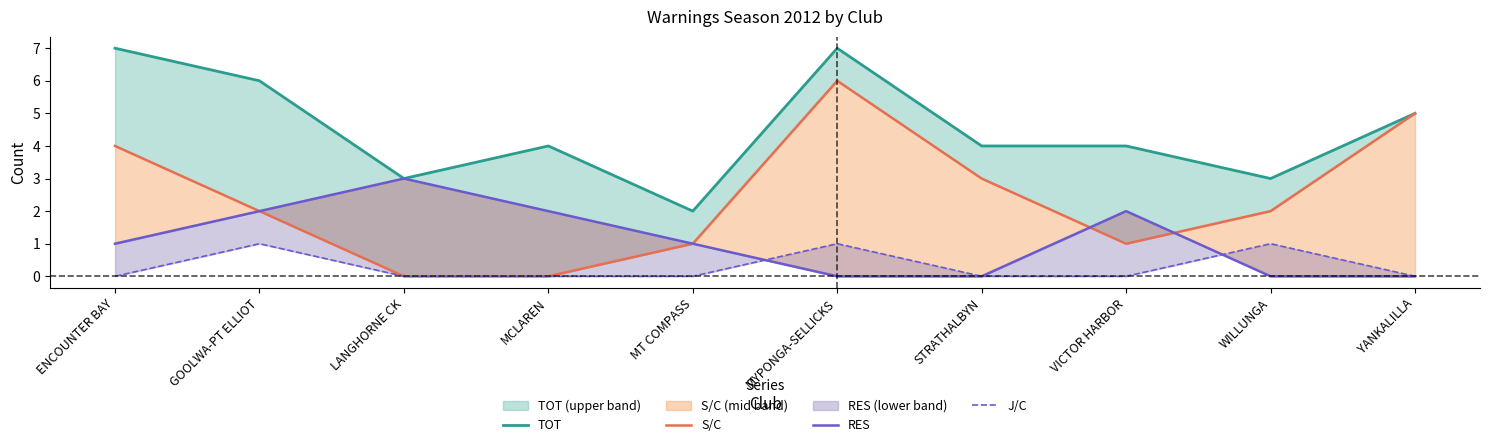

At which label is S/C closest to 3?

STRATHALBYN